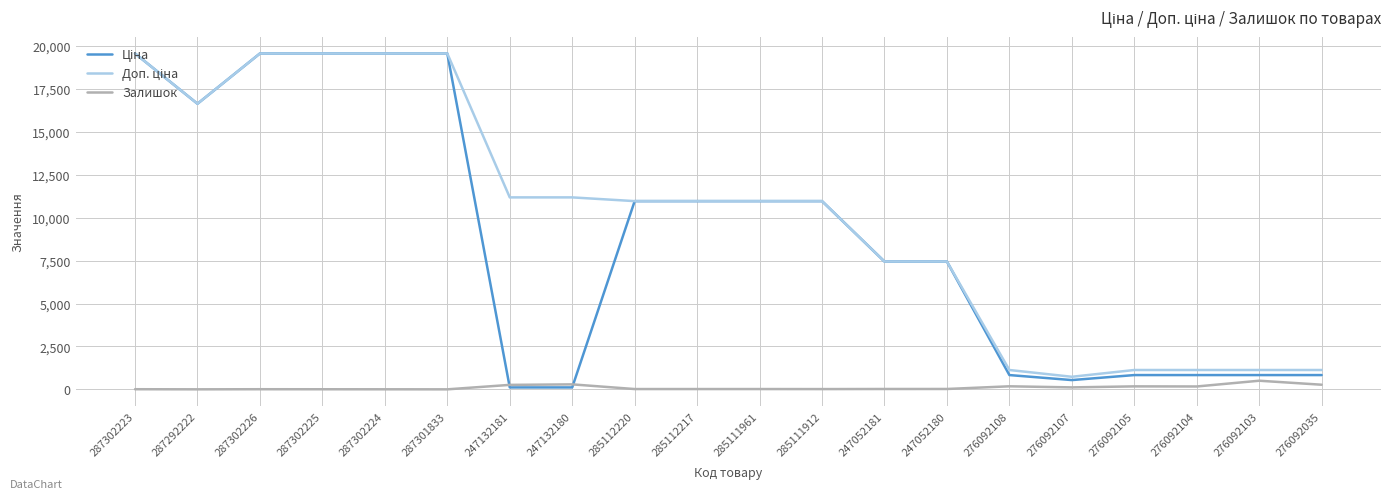

What is the highest value of the Залишок series?

502.0